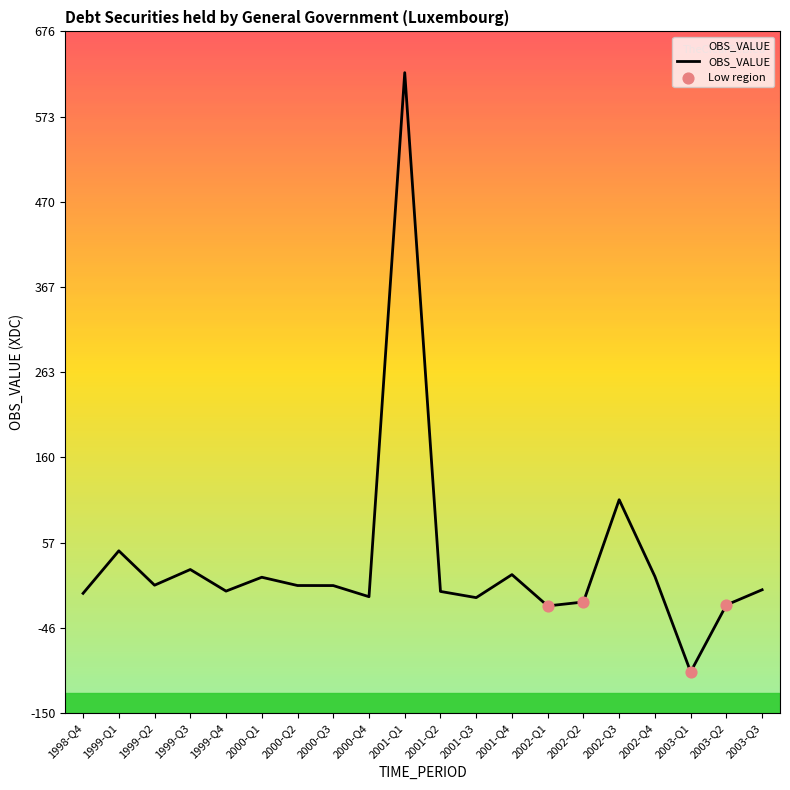

Which has a higher value, 2001-Q4 or 2000-Q4?

2001-Q4